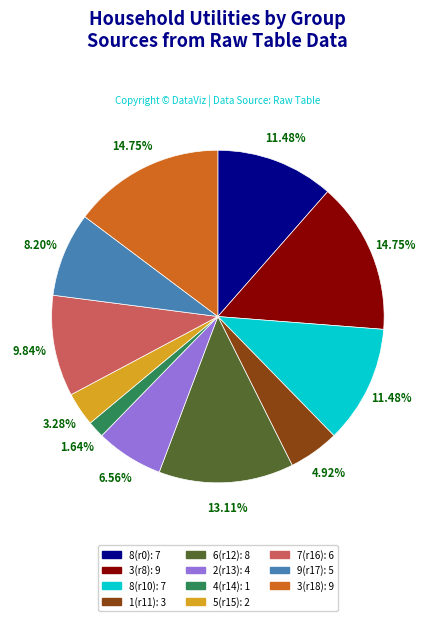

Is there a majority slice in this chart?

No